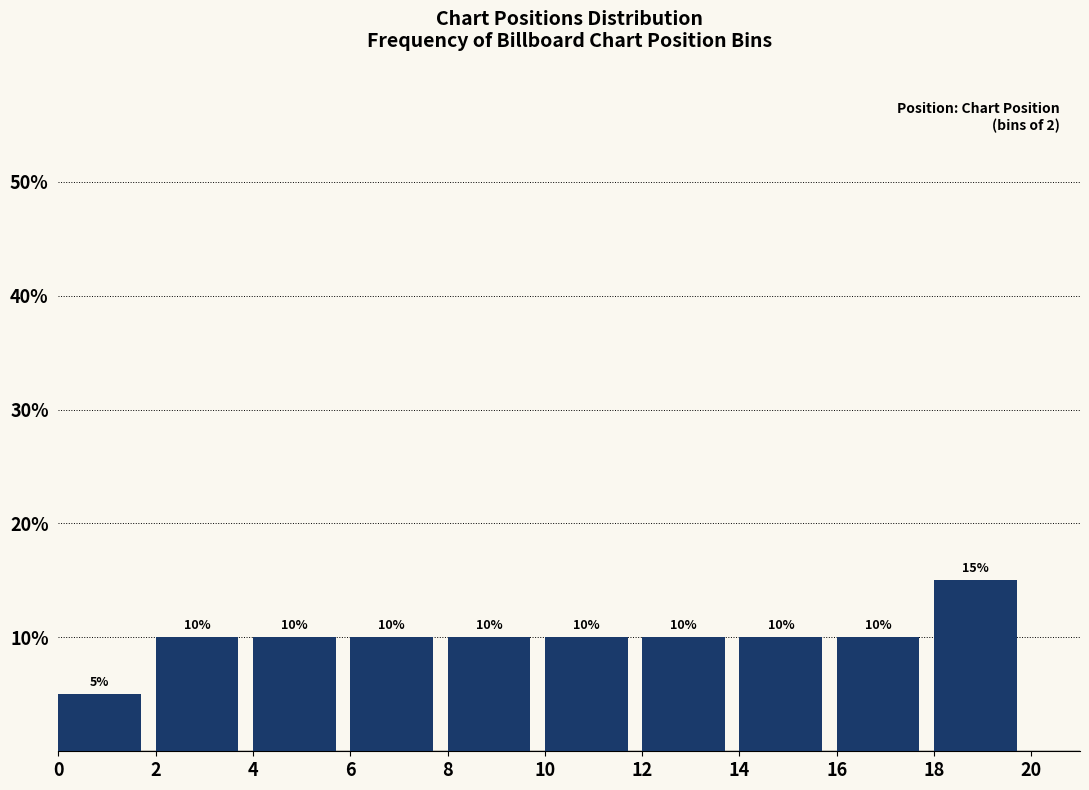

How tall is the bar that spans 6 to 8 on the x-axis?

10